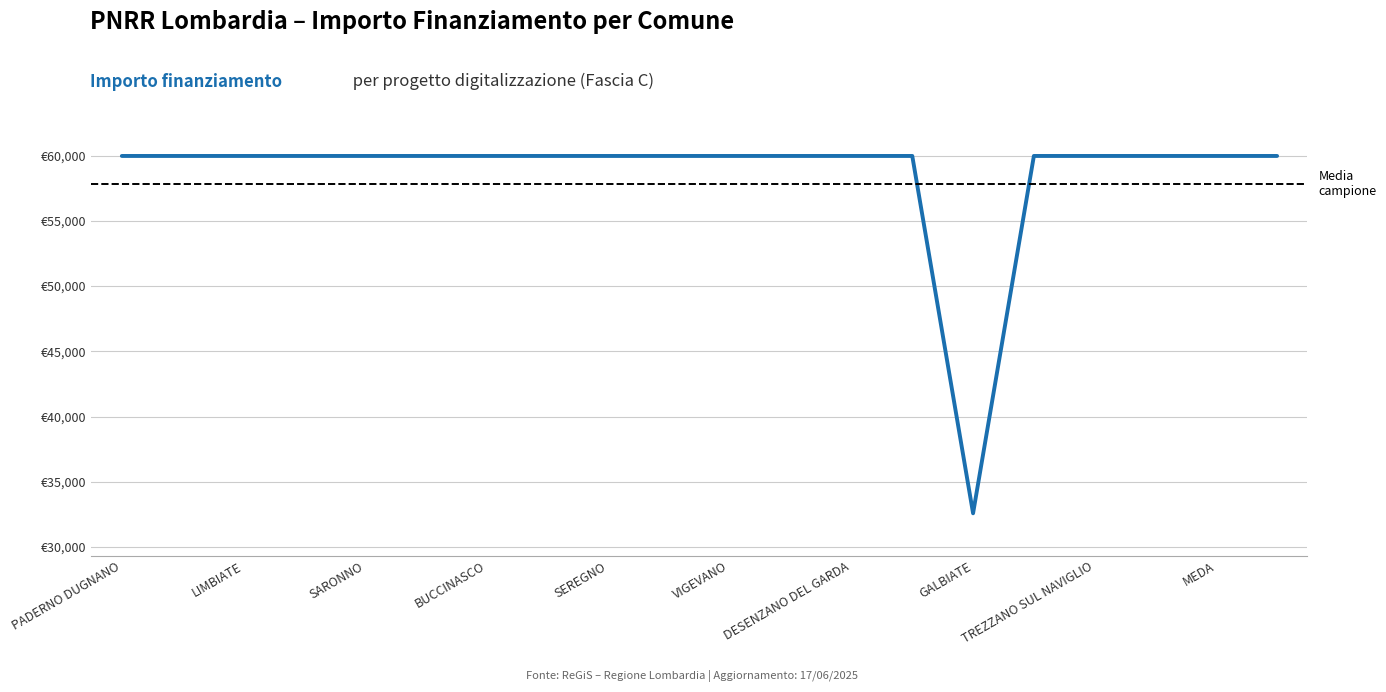

Which label corresponds to the largest value in the chart?

PADERNO DUGNANO